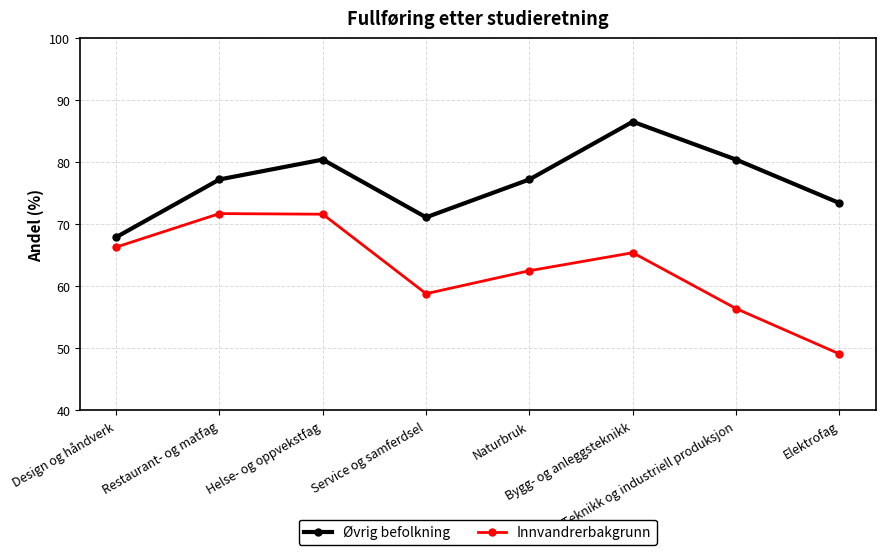

Is the value of Øvrig befolkning at Helse- og oppvekstfag greater than the value of Innvandrerbakgrunn at Helse- og oppvekstfag?

Yes